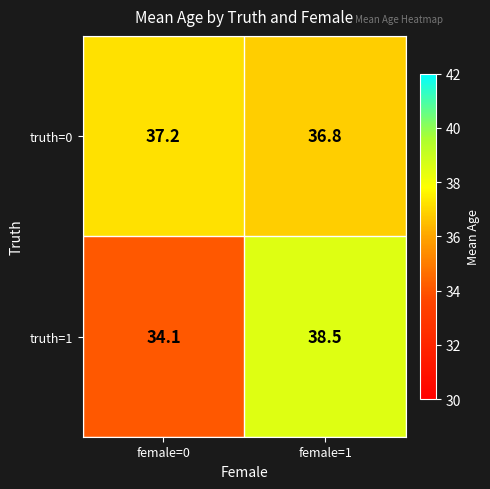

What is the difference between the truth=0 values at female=1 and female=0?

0.4